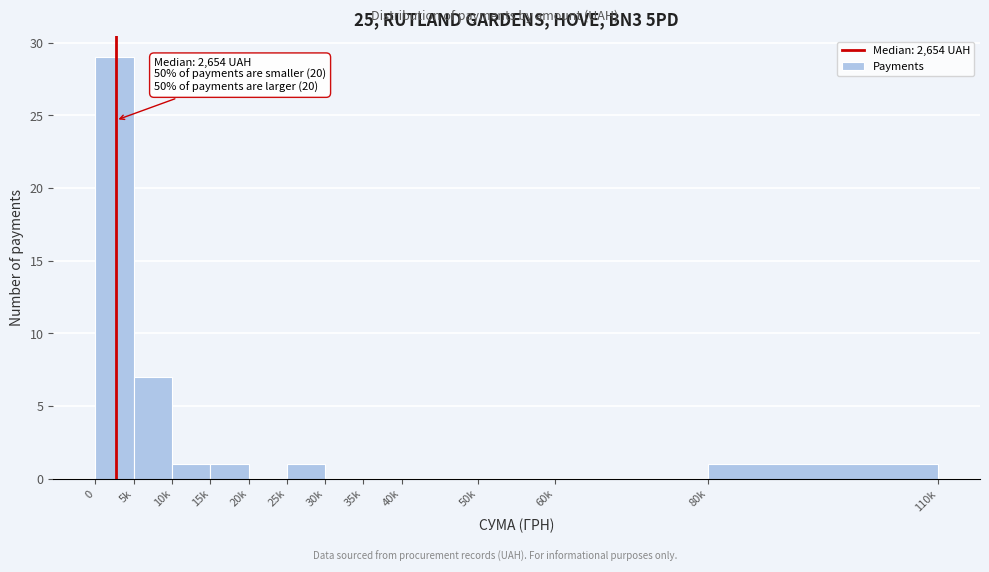

Reading left to right, extract all data points from this chart.

0=29	5k=7	10k=1	15k=1	20k=0	25k=1	30k=0	35k=0	40k=0	50k=0	60k=0	80k=1